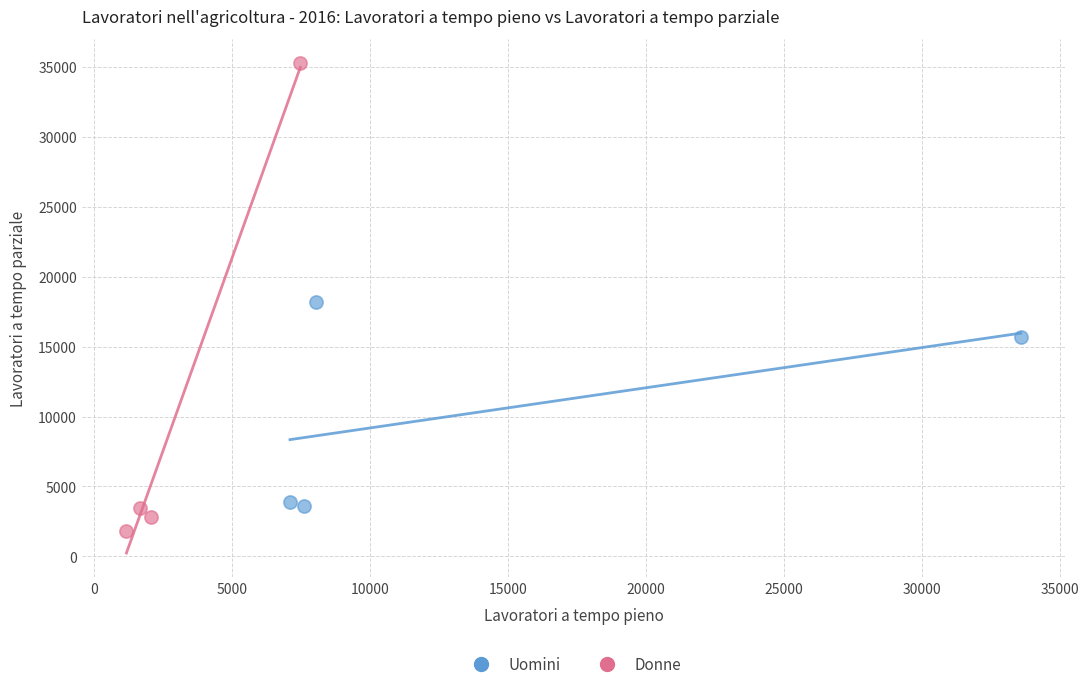

Which series reaches the minimum Y coordinate?

Donne